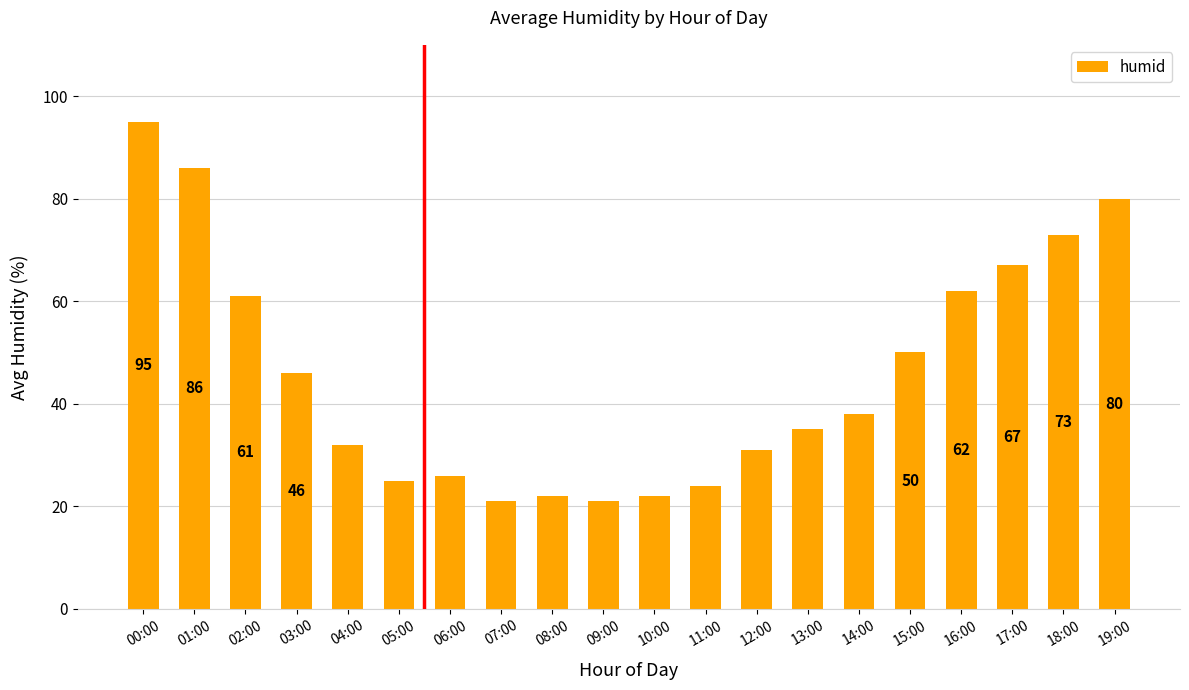

Reading left to right, list all the values displayed in this chart.

95	86	61	46	32	25	26	21	22	21	22	24	31	35	38	50	62	67	73	80